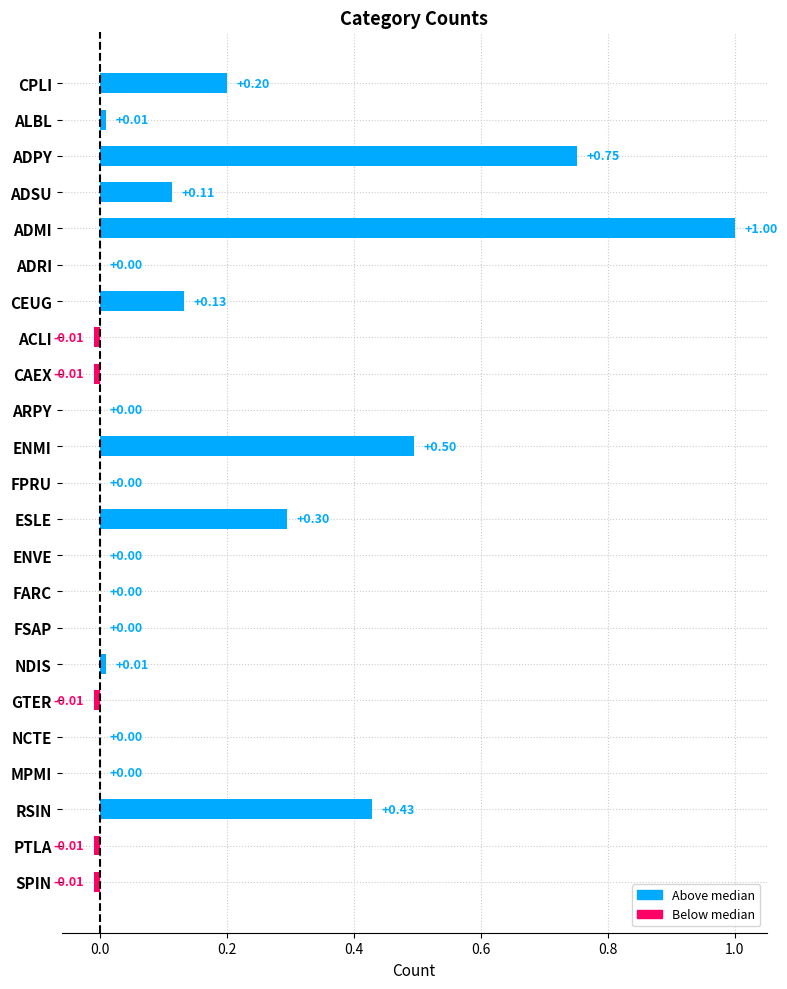

What is the change in value from ACLI to RSIN?

+0.4